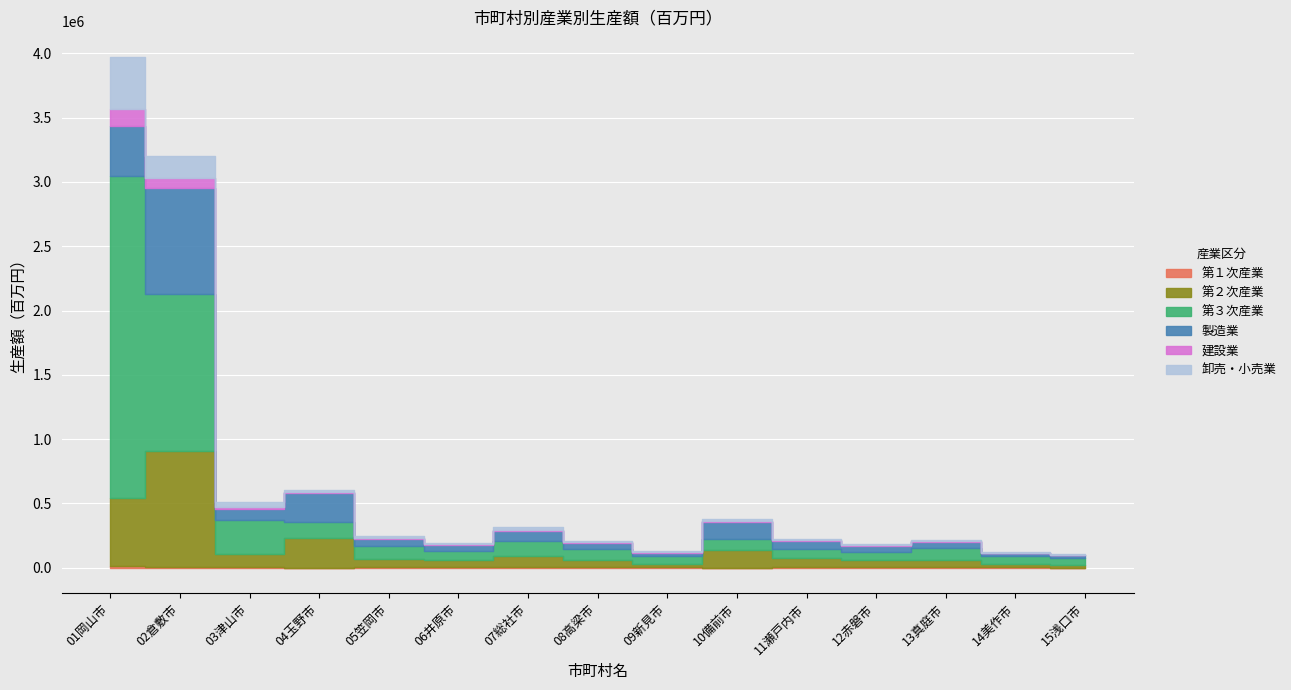

At which label does 第２次産業 reach its minimum?

15浅口市